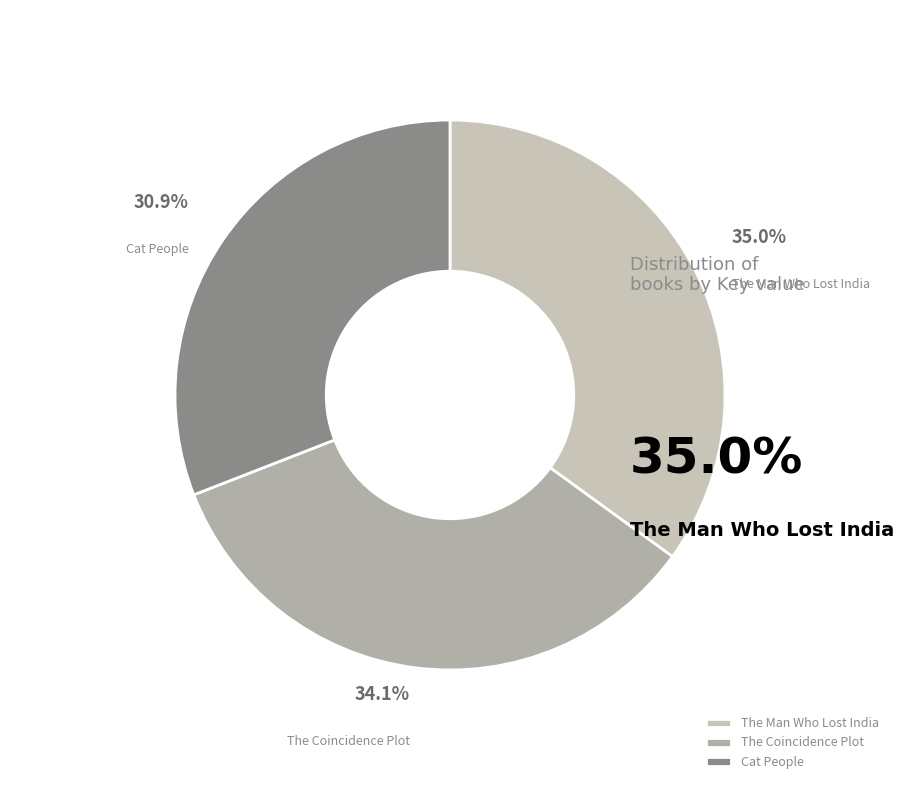

Which category has the biggest portion of the pie?

The Man Who Lost India